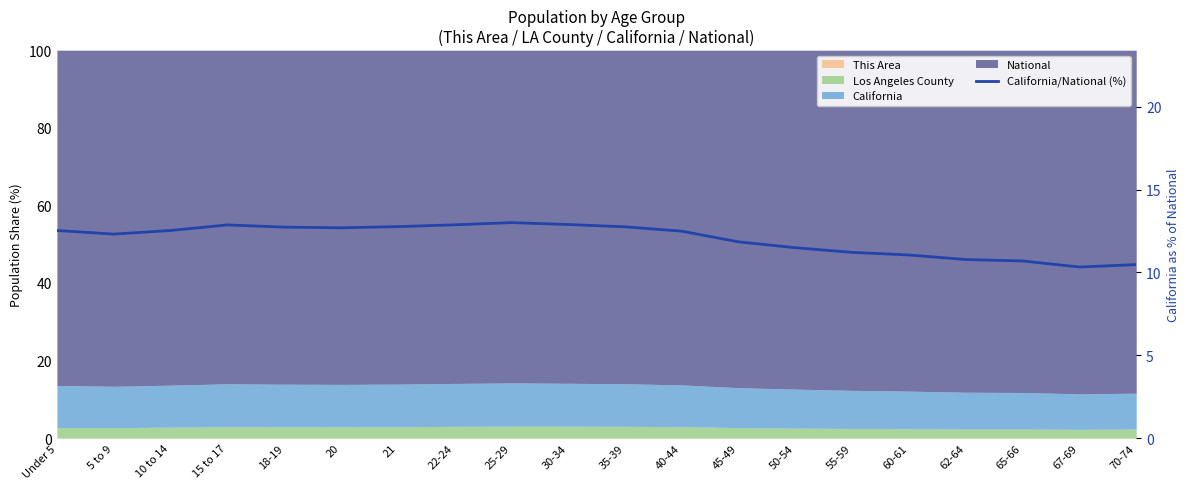

What is the difference between the maximum and minimum values?

2.7